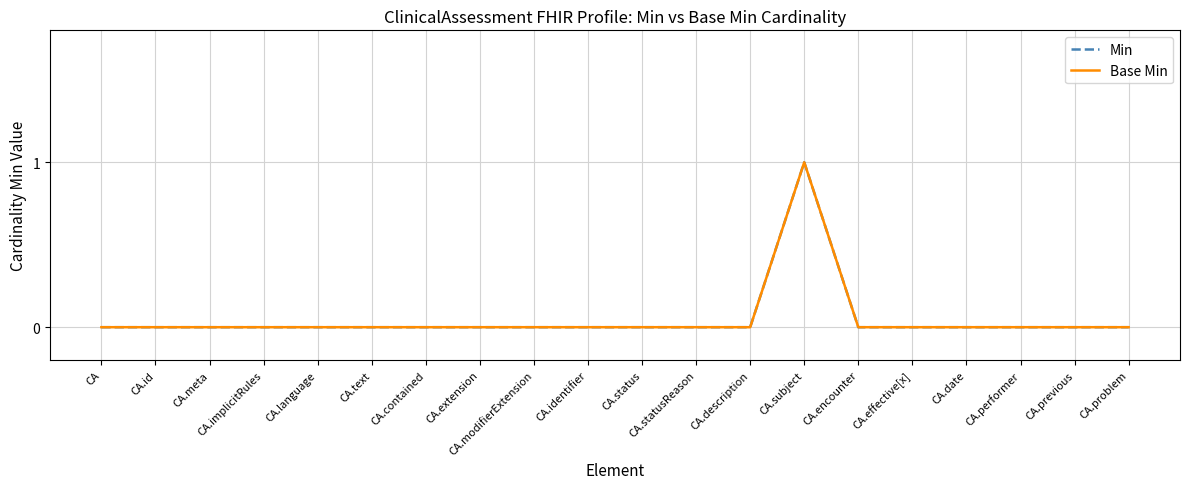

In Base Min, how many points are higher than both neighbors (excluding endpoints)?

1